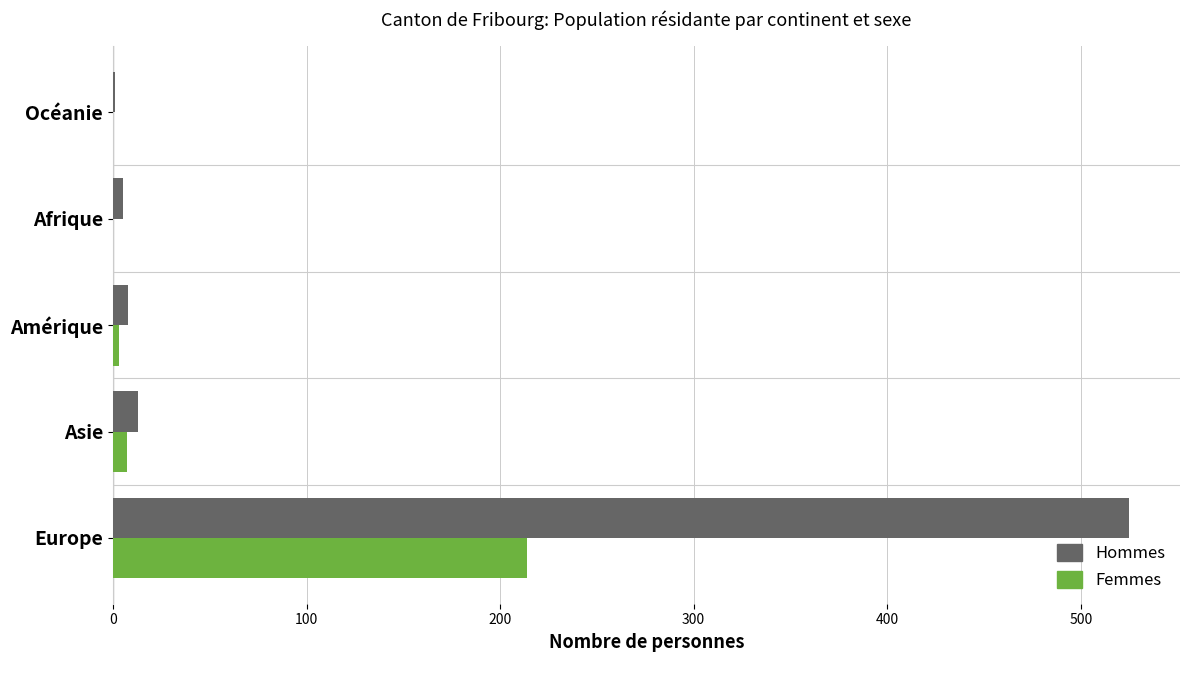

What is the sum of all Hommes values?

552